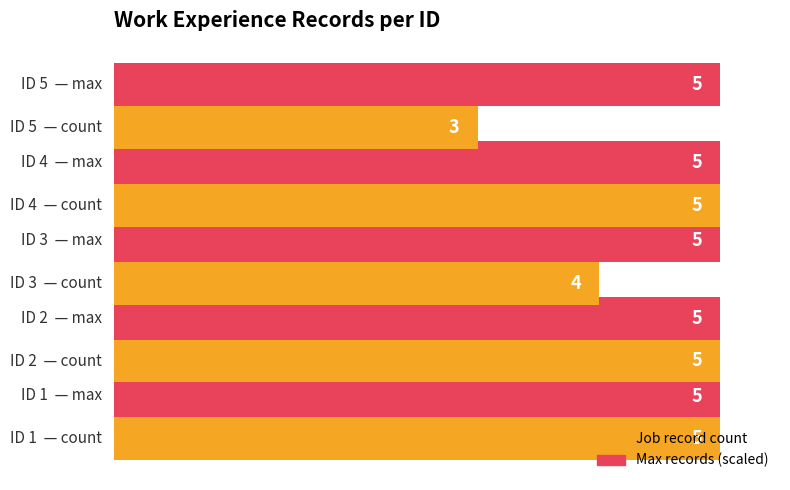

What is the maximum value shown in the chart?

5